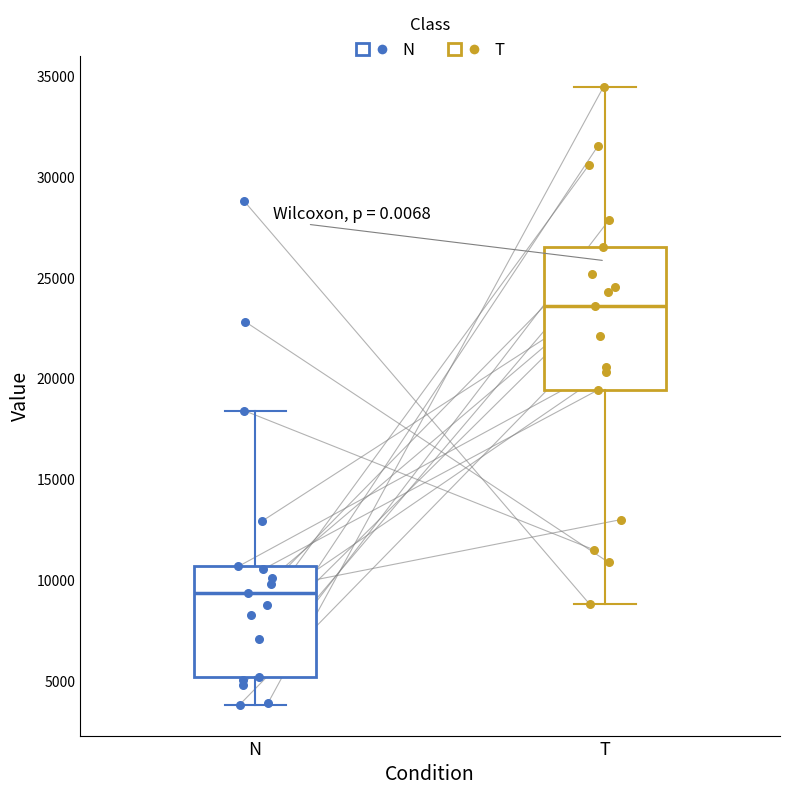

Reading left to right, read every box against the y-axis: the position of its median line, the range the box covers, and the ends of its whiskers. The values are not printed on the chart, so give them approximately, as read against the axis.

N: median 9500, box 5000 to 10500, whiskers 4000 to 18500
T: median 23500, box 19500 to 26500, whiskers 9000 to 34500